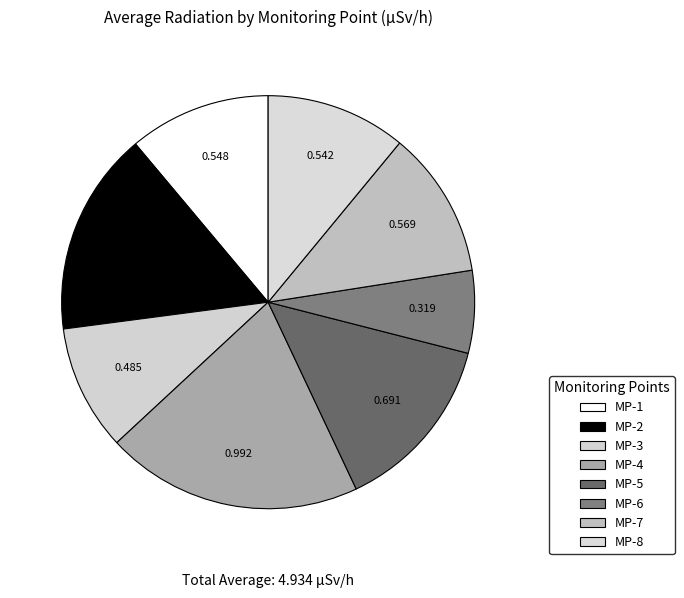

What is the smallest slice in the pie chart?

MP-6